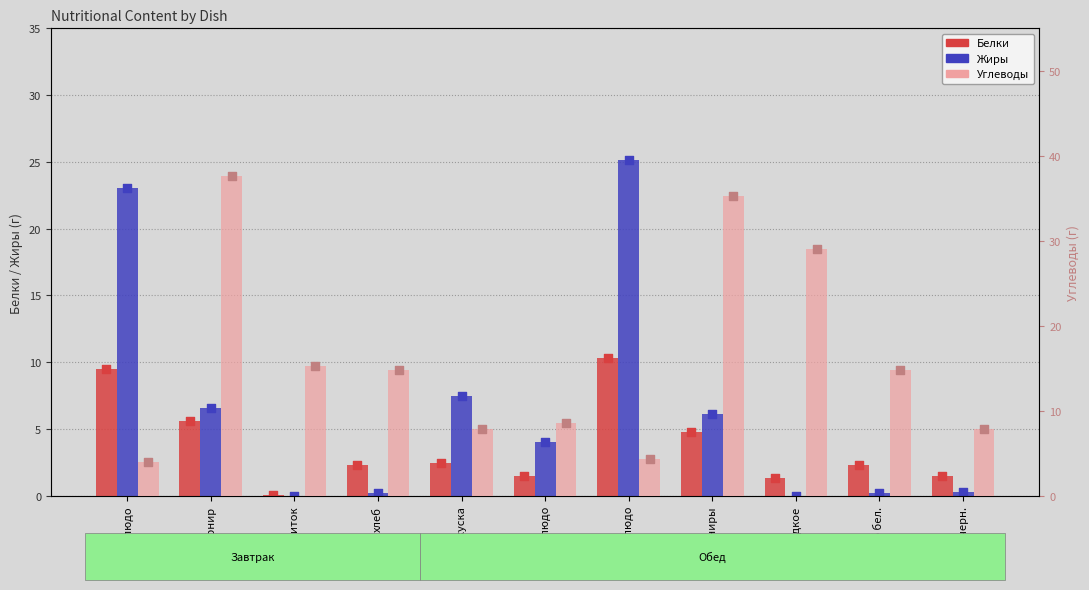

Which series has the largest total across all categories?

Углеводы